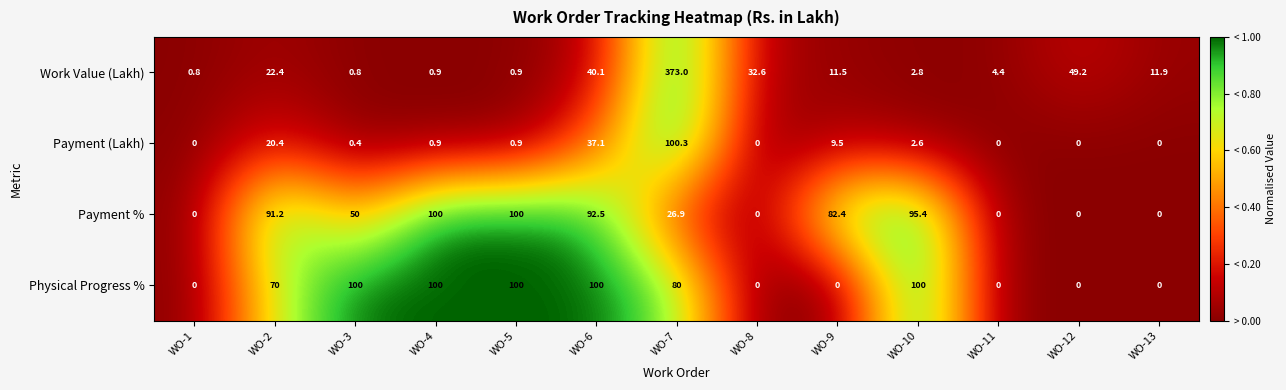

Rank the series at WO-2 from highest to lowest value.

Payment %, Physical Progress %, Work Value (Lakh), Payment (Lakh)